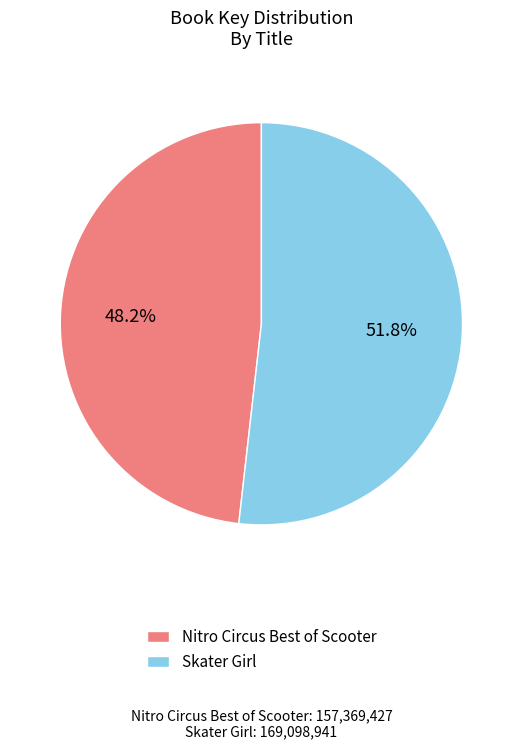

To the nearest percent, what percentage of the pie is Nitro Circus Best of Scooter?

48%